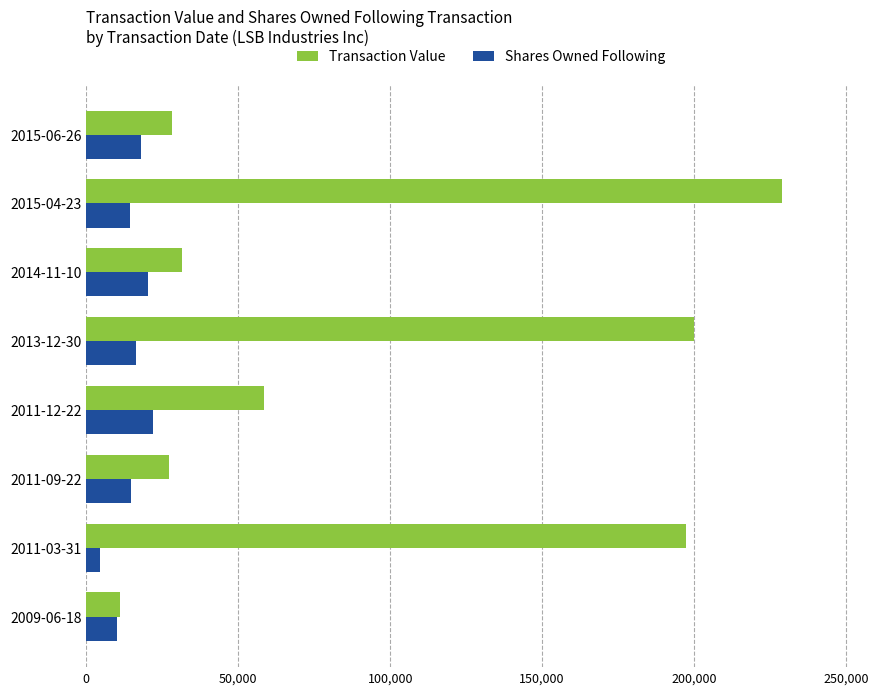

What are all the series names shown in the legend?

Transaction Value, Shares Owned Following